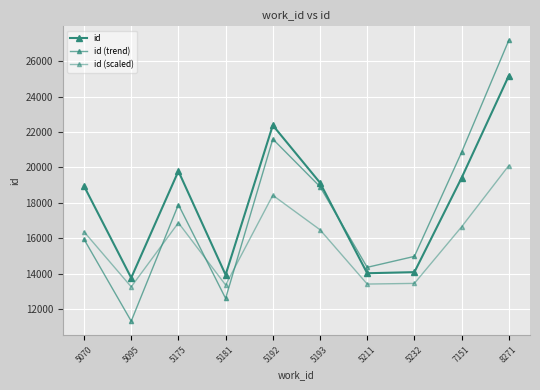

True or false: id and id (scaled) cross at least once.

False